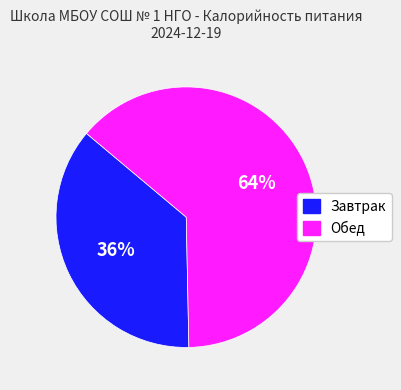

Do Обед and Завтрак together represent more than half of the pie?

Yes